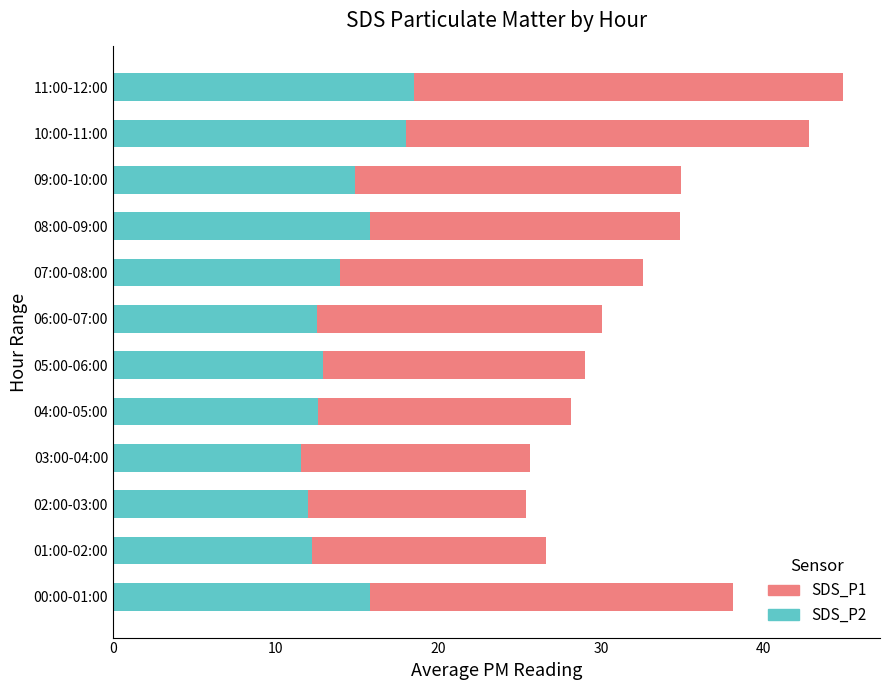

What is the minimum value for SDS_P2?

11.6